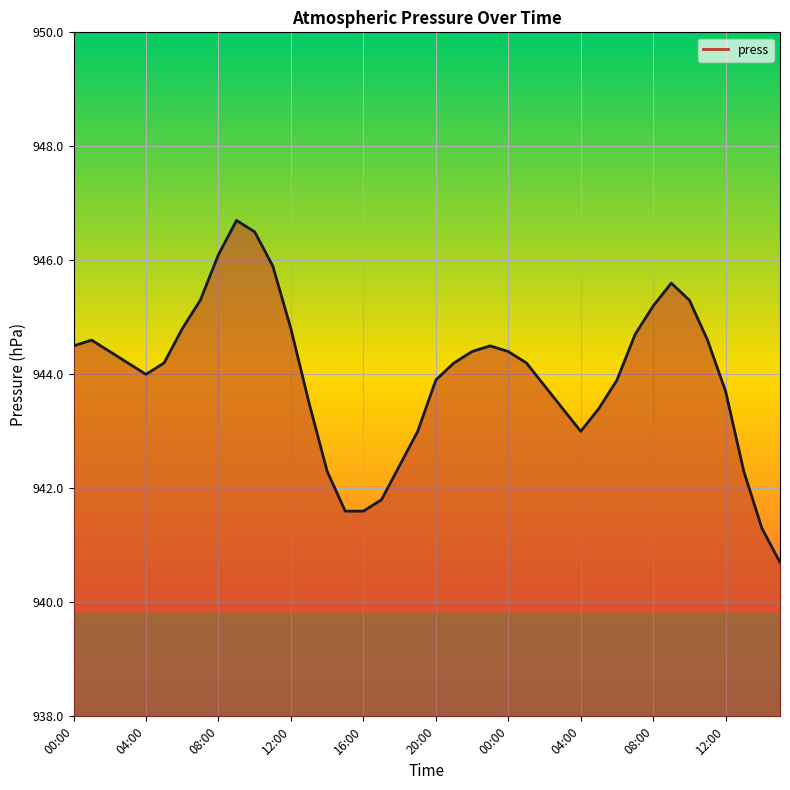

How many lines are shown in the chart?

1